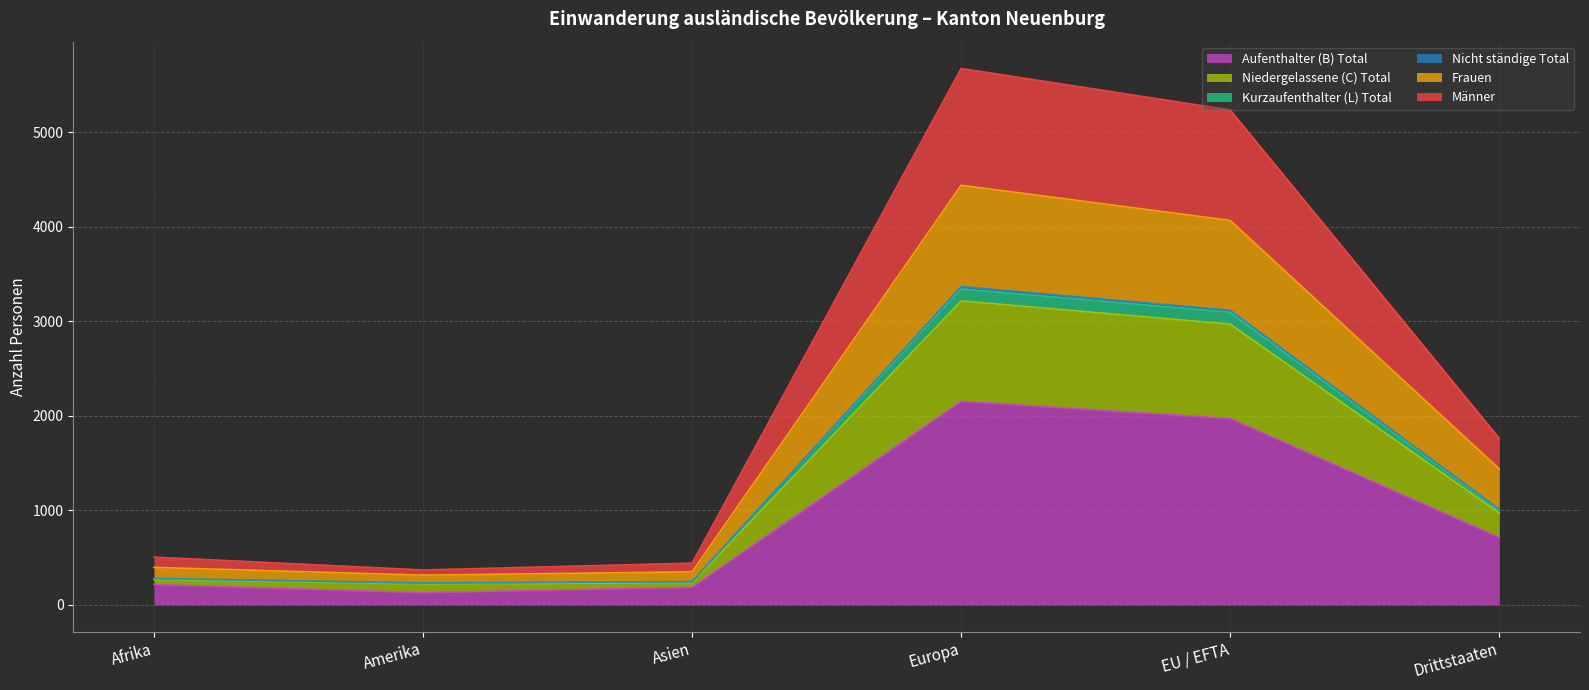

True or false: Aufenthalter (B) Total has a value of 719 at EU / EFTA.

False